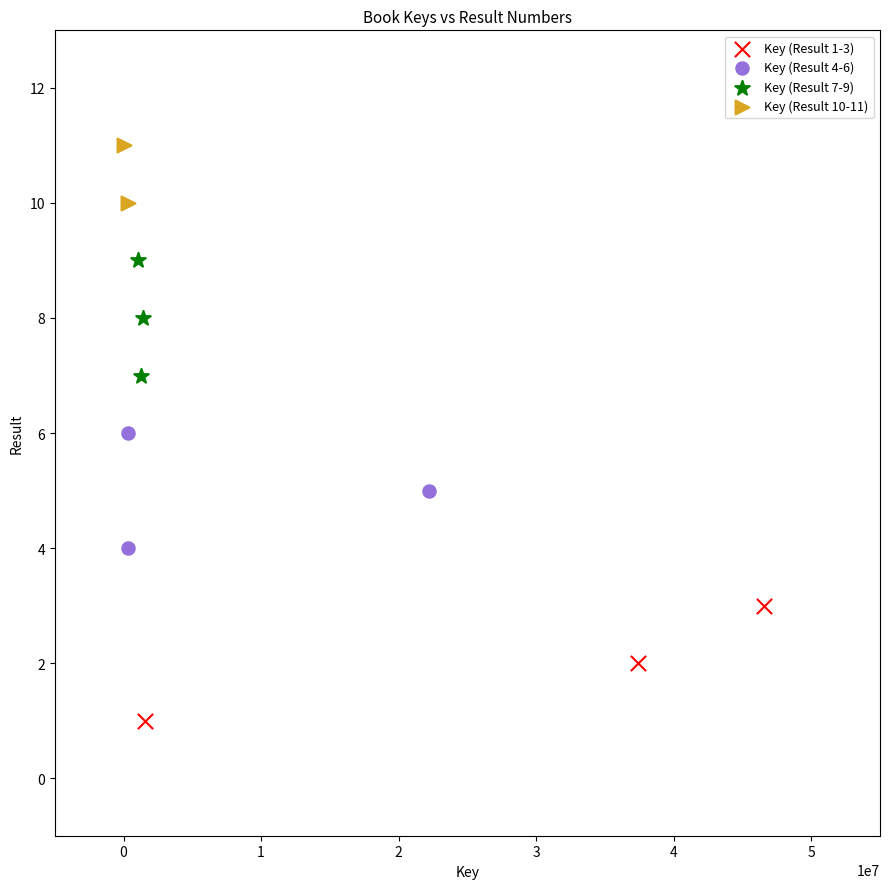

What are all the series names shown in the legend?

Key (Result 1-3), Key (Result 4-6), Key (Result 7-9), Key (Result 10-11)